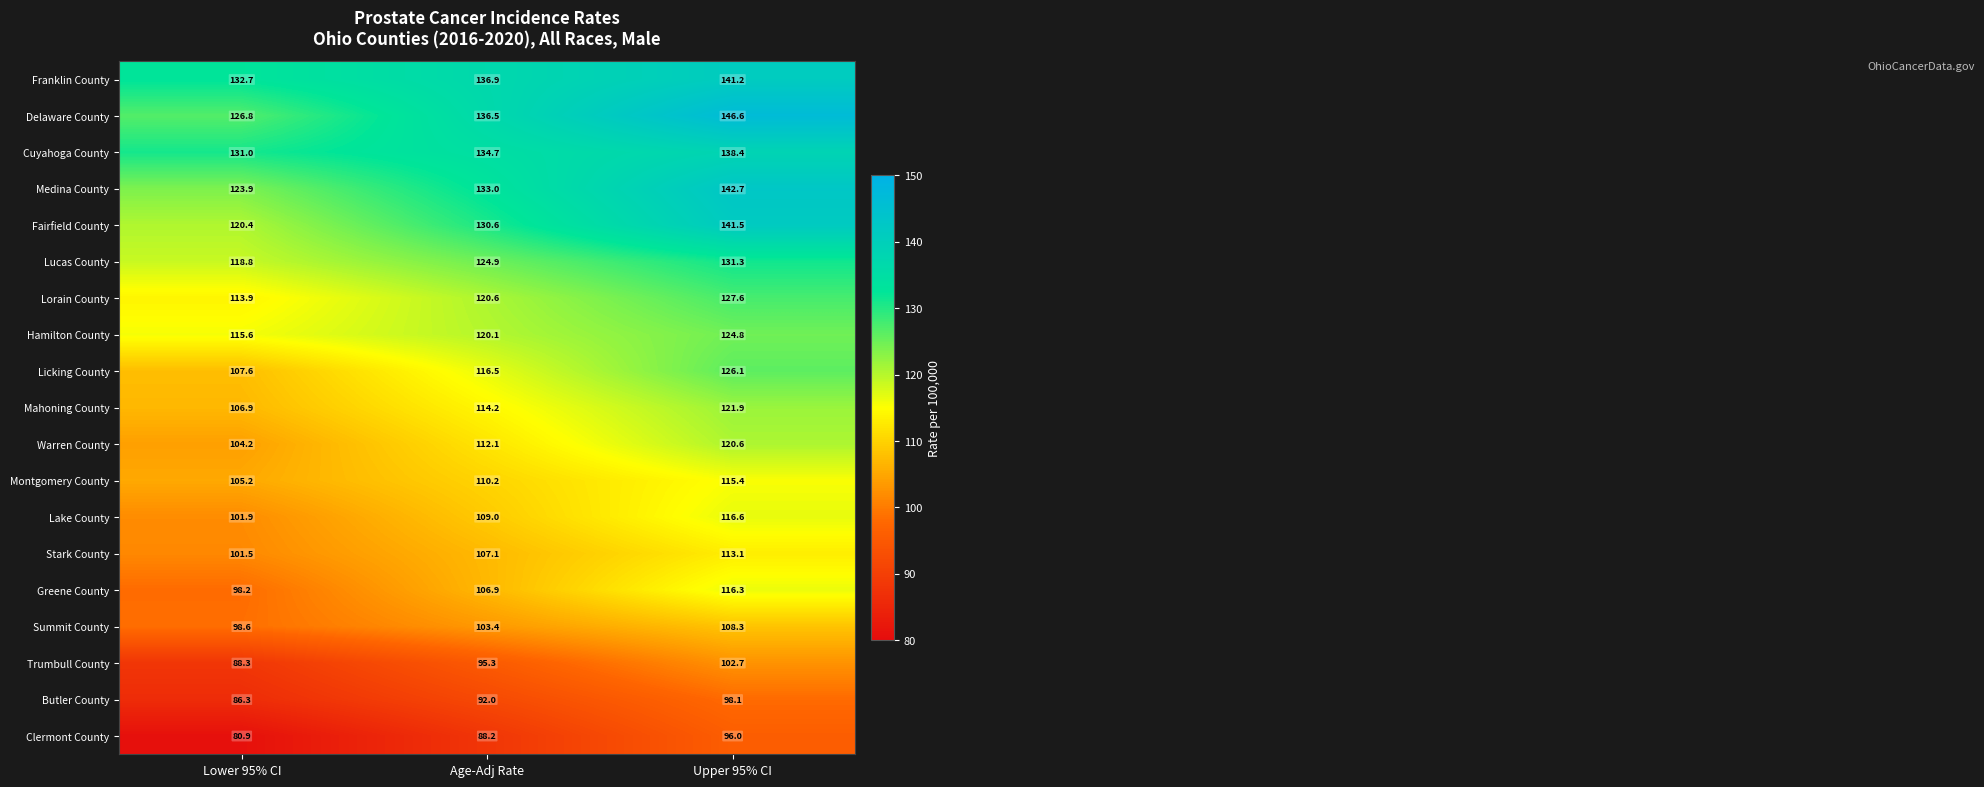

What is the maximum value shown in the chart?

146.6